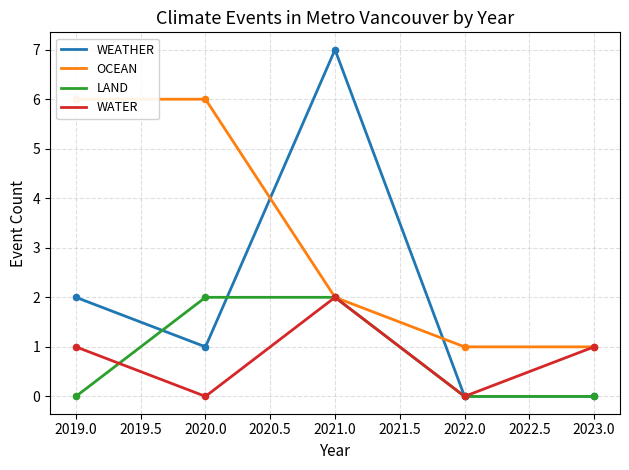

Which series has the widest spread of Y values?

WEATHER